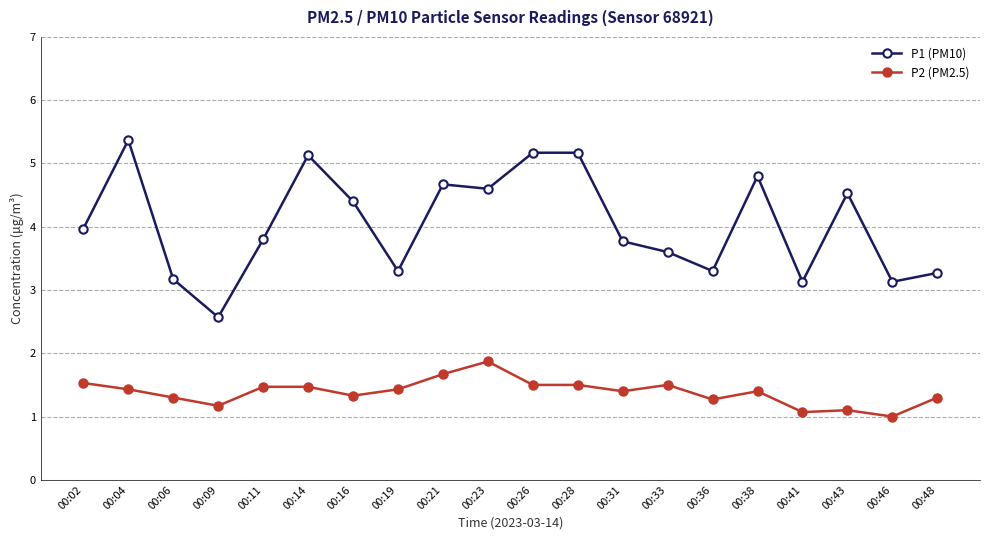

How many lines are shown in the chart?

2